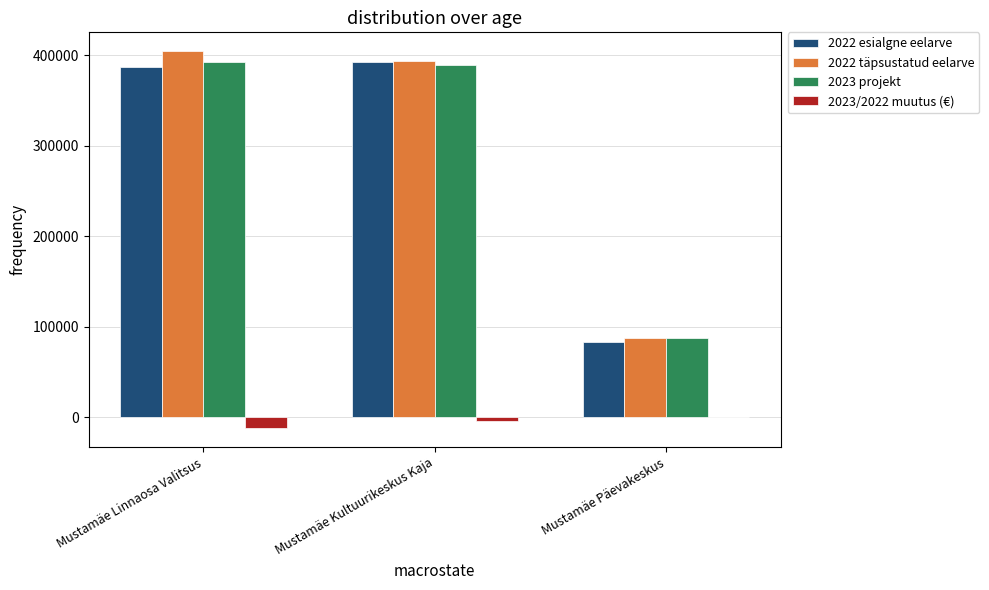

Reading right to left, transcribe all the data shown in this chart.

2022 esialgne eelarve: Mustamäe Päevakeskus=83000	Mustamäe Kultuurikeskus Kaja=392699	Mustamäe Linnaosa Valitsus=386576
2022 täpsustatud eelarve: Mustamäe Päevakeskus=87400	Mustamäe Kultuurikeskus Kaja=392999	Mustamäe Linnaosa Valitsus=404388
2023 projekt: Mustamäe Päevakeskus=87000	Mustamäe Kultuurikeskus Kaja=389067	Mustamäe Linnaosa Valitsus=392062
2023/2022 muutus (€): Mustamäe Päevakeskus=-400	Mustamäe Kultuurikeskus Kaja=-3932	Mustamäe Linnaosa Valitsus=-12326